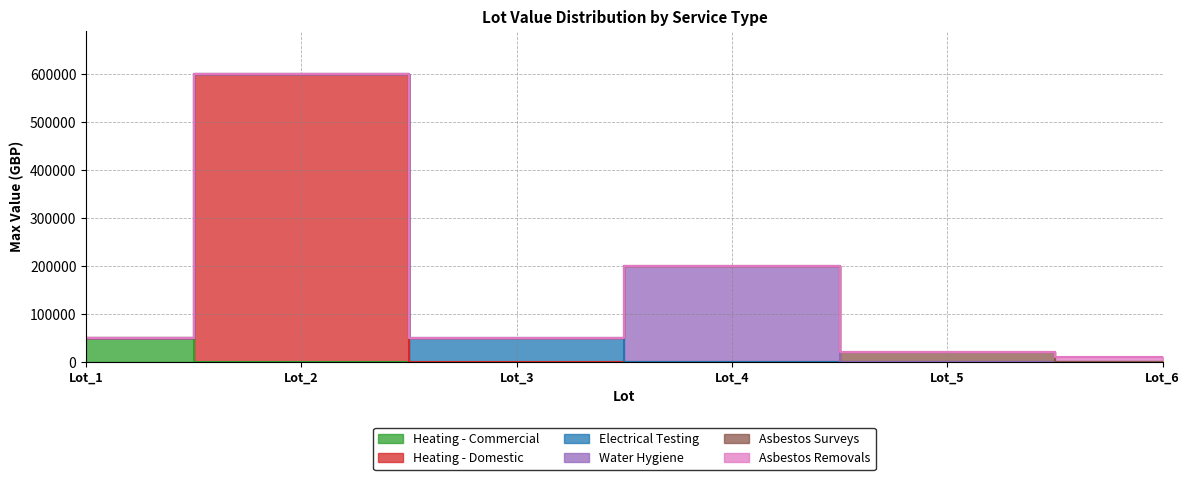

At which category does Water Hygiene reach its first local peak?

Lot_4